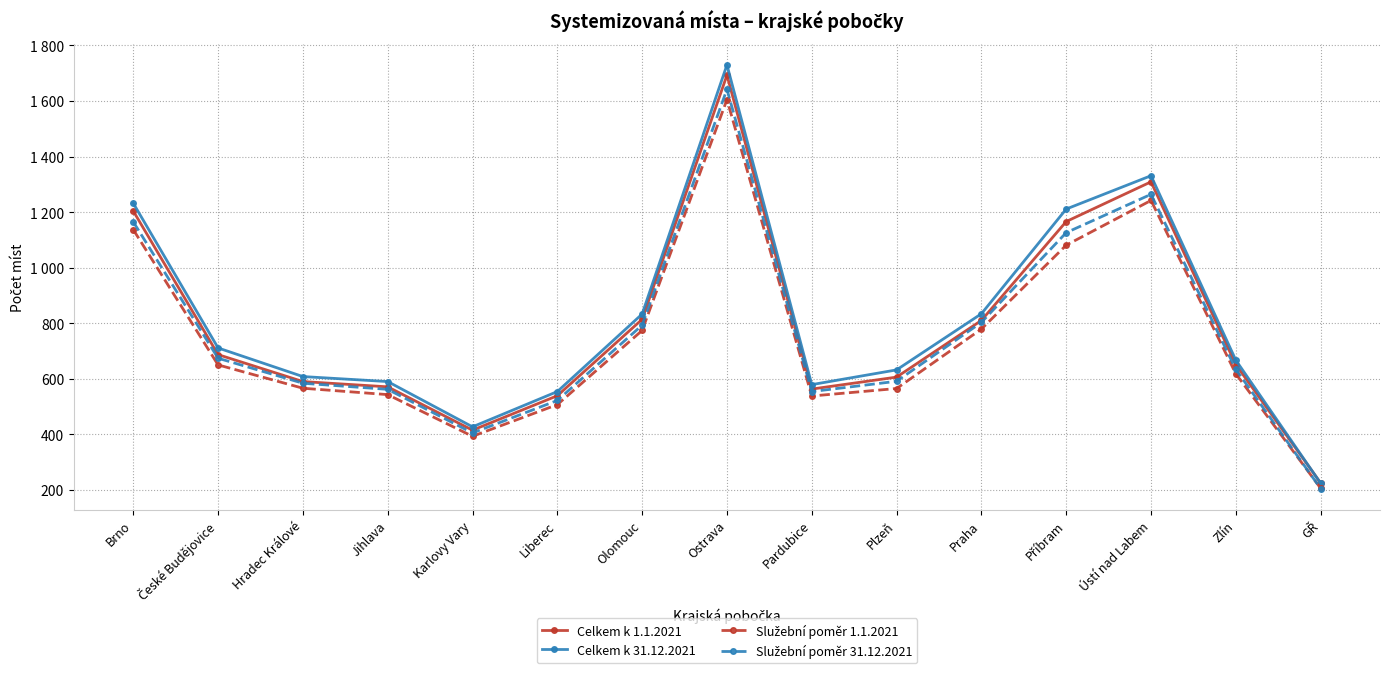

What is the label of the 3rd point from the right?

Ústí nad Labem